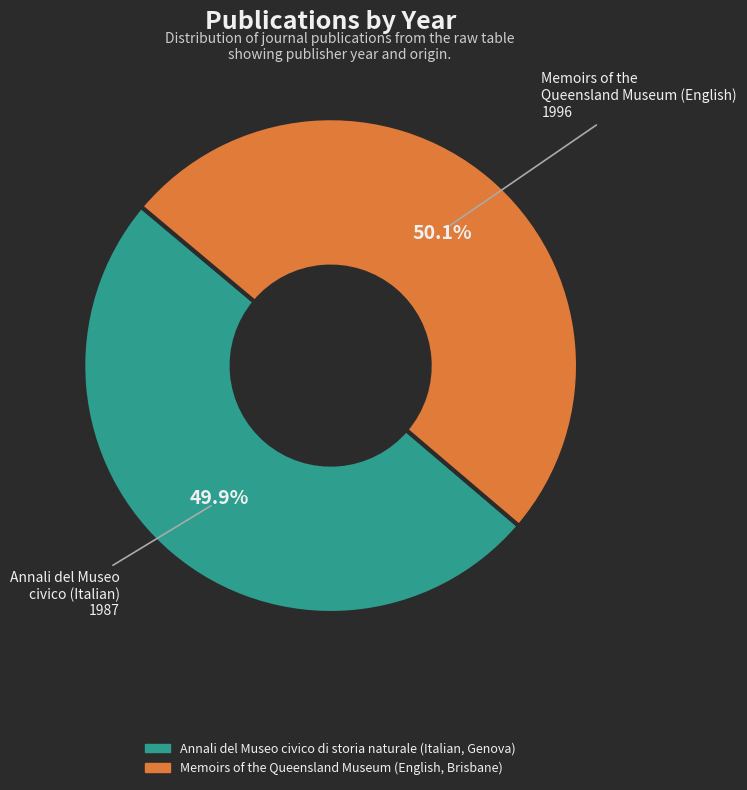

Is there any slice that represents more than half of the pie?

Yes